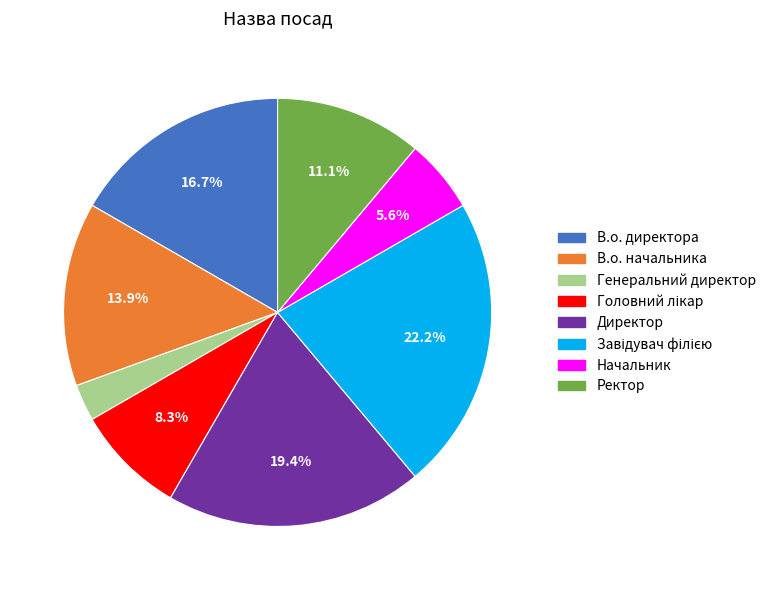

Does any single category account for the majority?

No